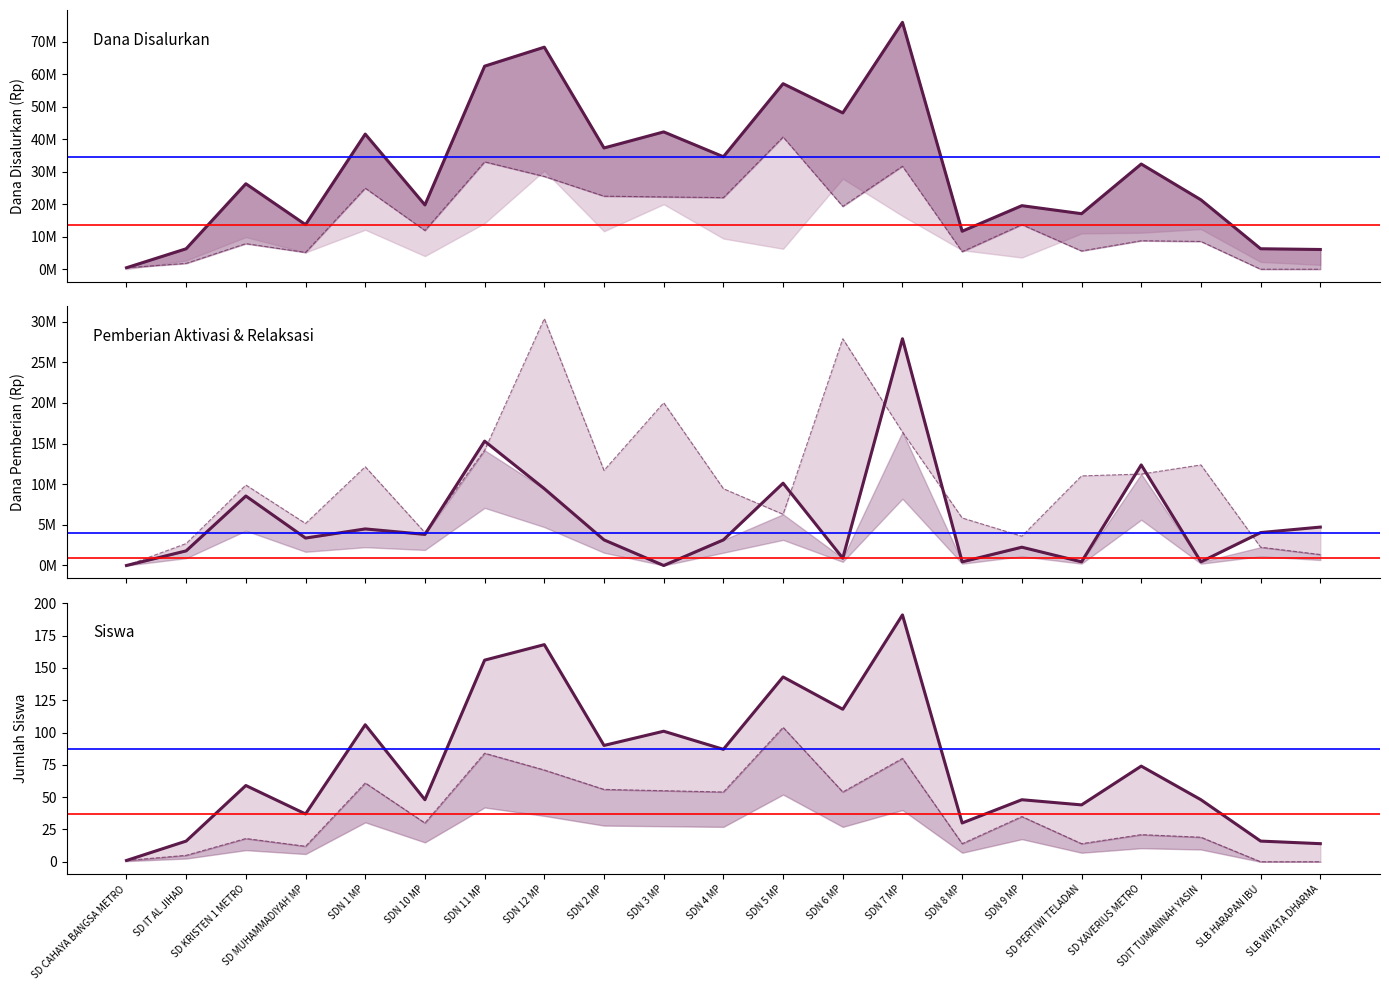

Rank the series at SLB WIYATA DHARMA from lowest to highest value.

Pemberian, Siswa Pemberian, Siswa Disalurkan, Pemberian Relaksasi, Pemberian Dari Aktivasi Nominasi, Dana Disalurkan